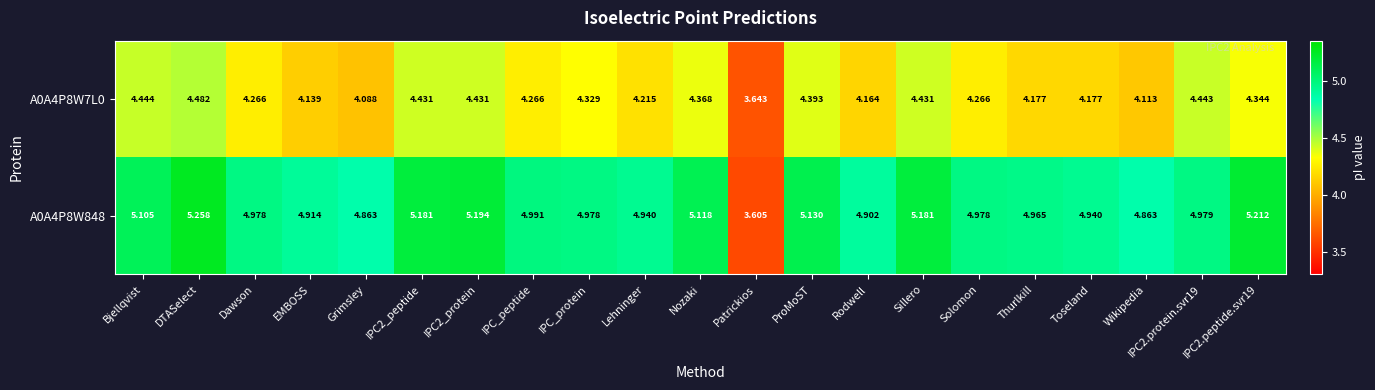

At which label is A0A4P8W7L0 closest to 4?

Grimsley